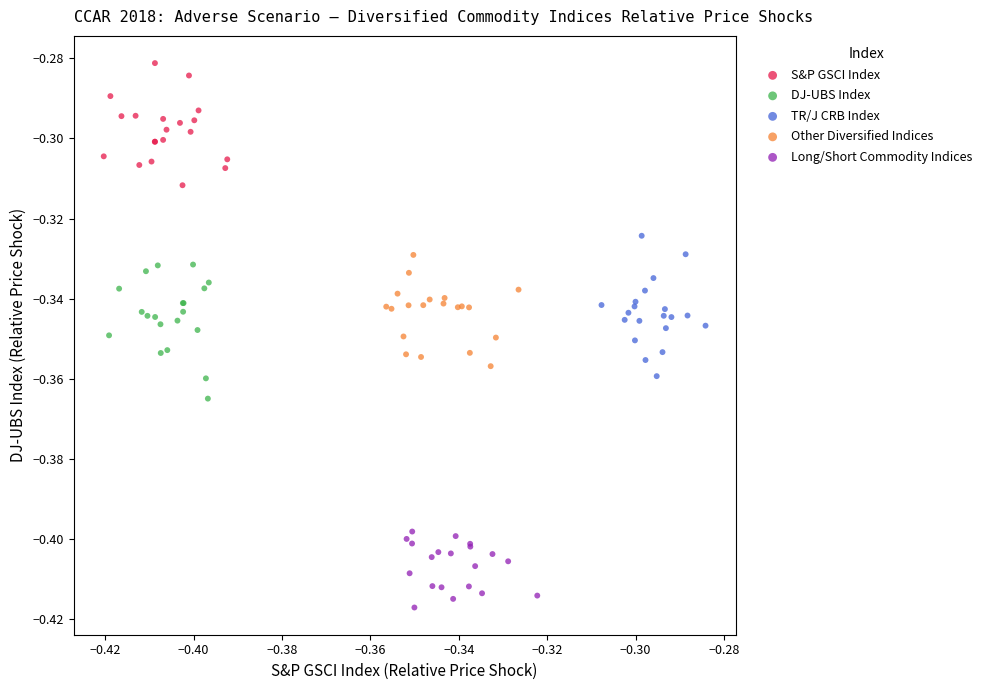

Which series reaches the minimum Y coordinate?

Long/Short Commodity Indices